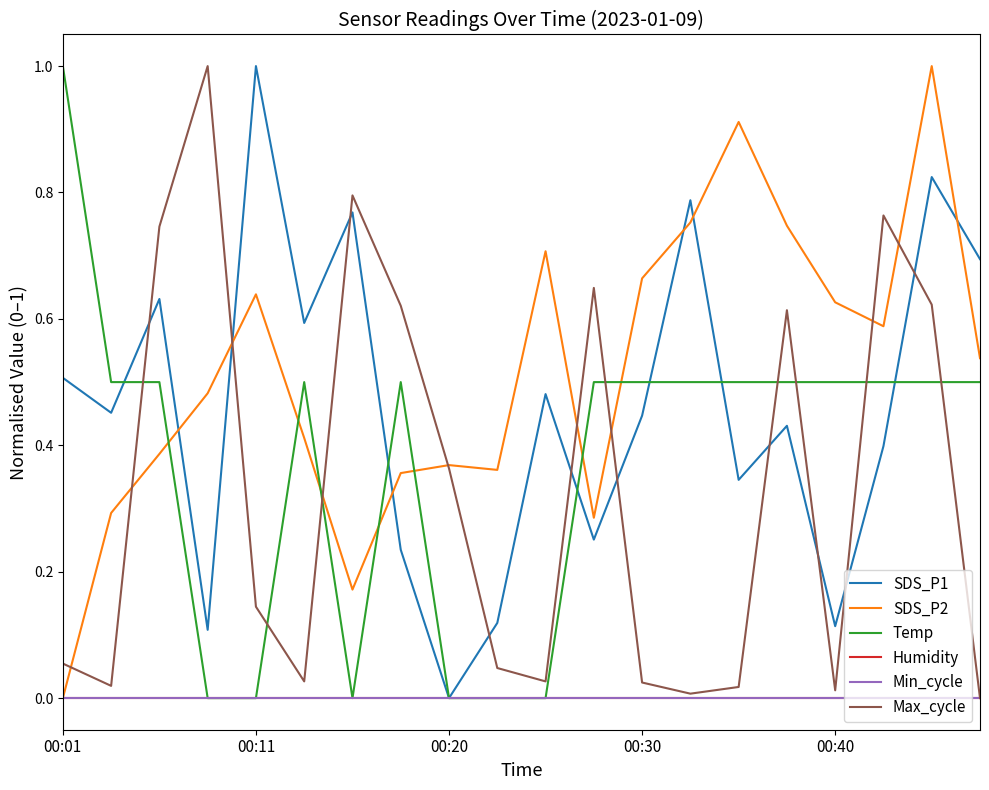

Is this an area chart (filled region under the line)?

No